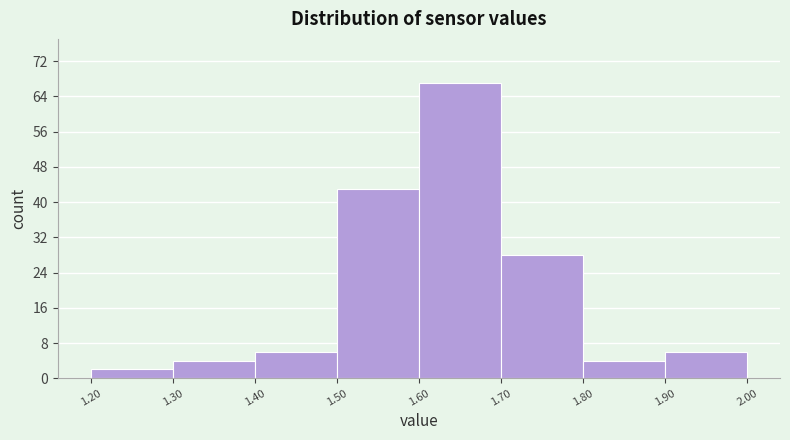

Reading left to right, list every bar in this chart as the range it spans on the x-axis followed by its height. The values are not printed on the chart, so give them approximately, as read against the axis.

1.20 to 1.30: 2
1.30 to 1.40: 4
1.40 to 1.50: 6
1.50 to 1.60: 43
1.60 to 1.70: 67
1.70 to 1.80: 28
1.80 to 1.90: 4
1.90 to 2.00: 6